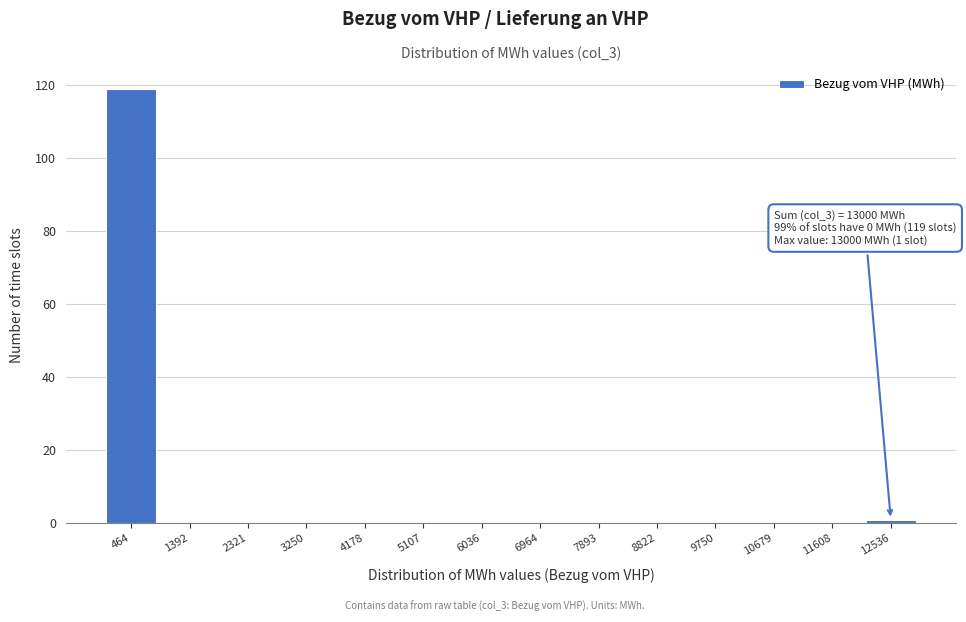

Over which range of the x-axis is the bar tallest?

0 to 900